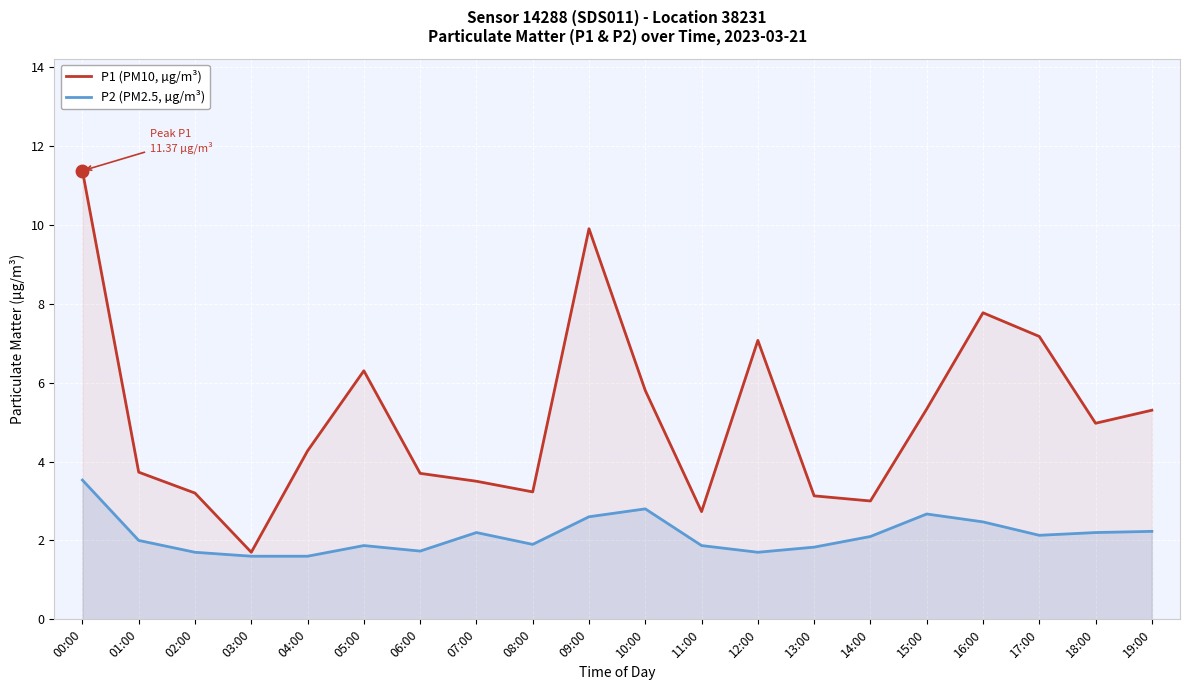

What value does the P2 (PM2.5, µg/m³) series have at 10:00?

2.8